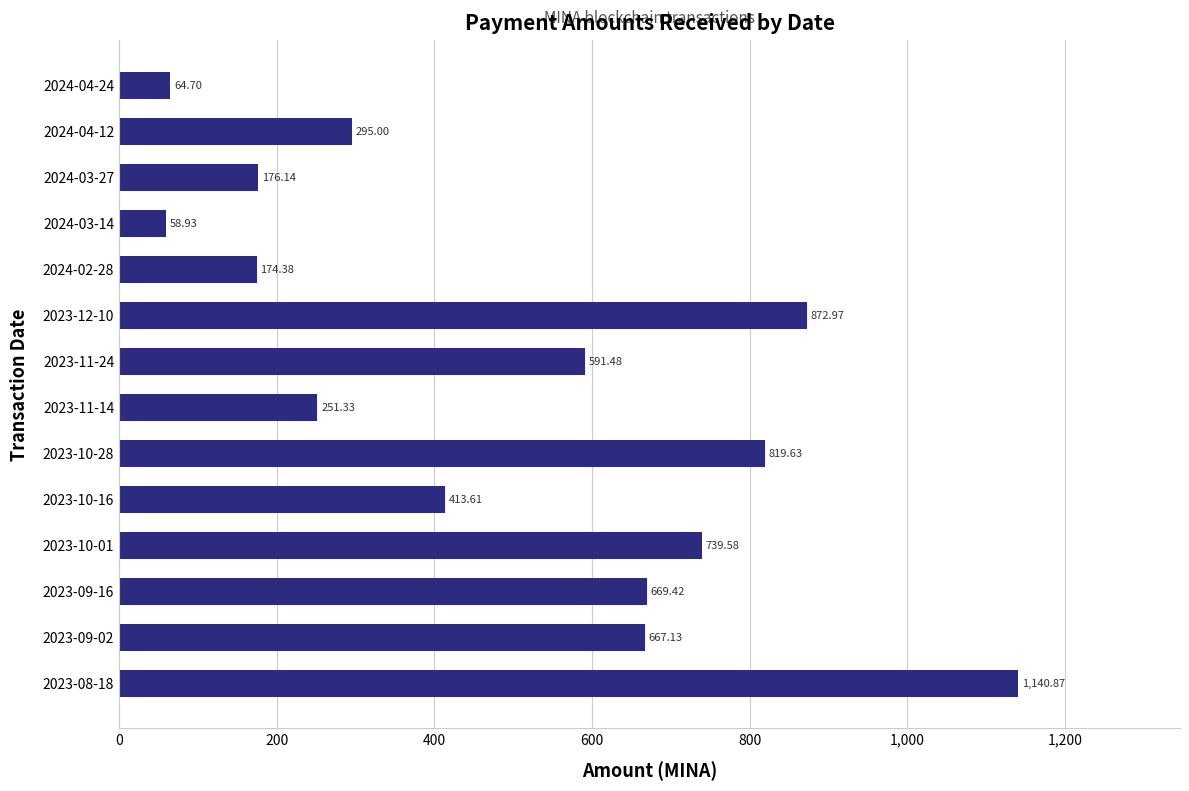

What is the difference between the maximum and minimum values?

1081.9